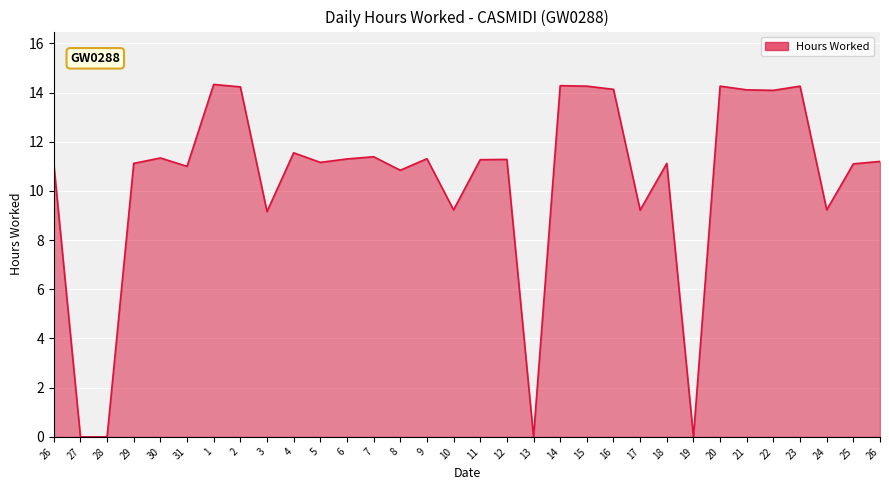

Where is the data nearest to the value 7?

3